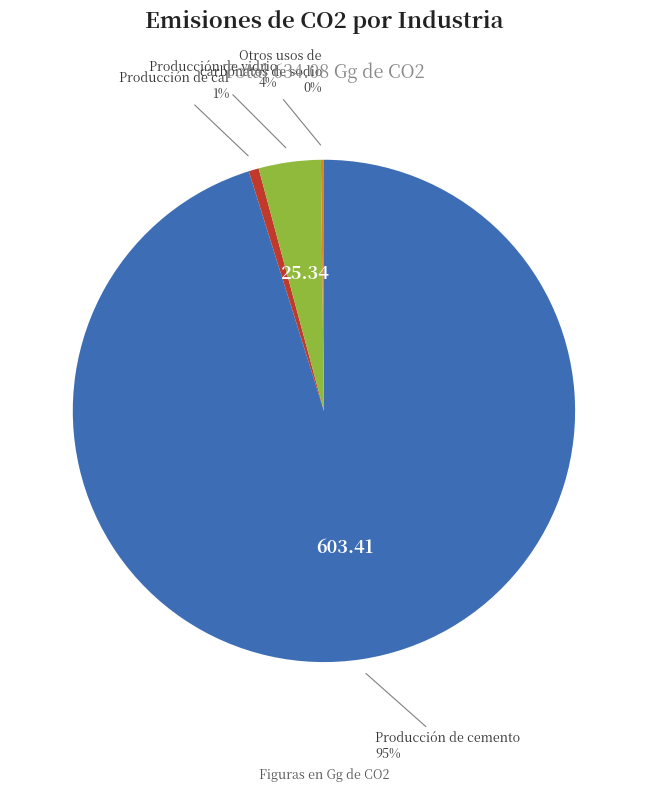

To the nearest percent, what is the difference between the largest and smallest slice percentages?

95%